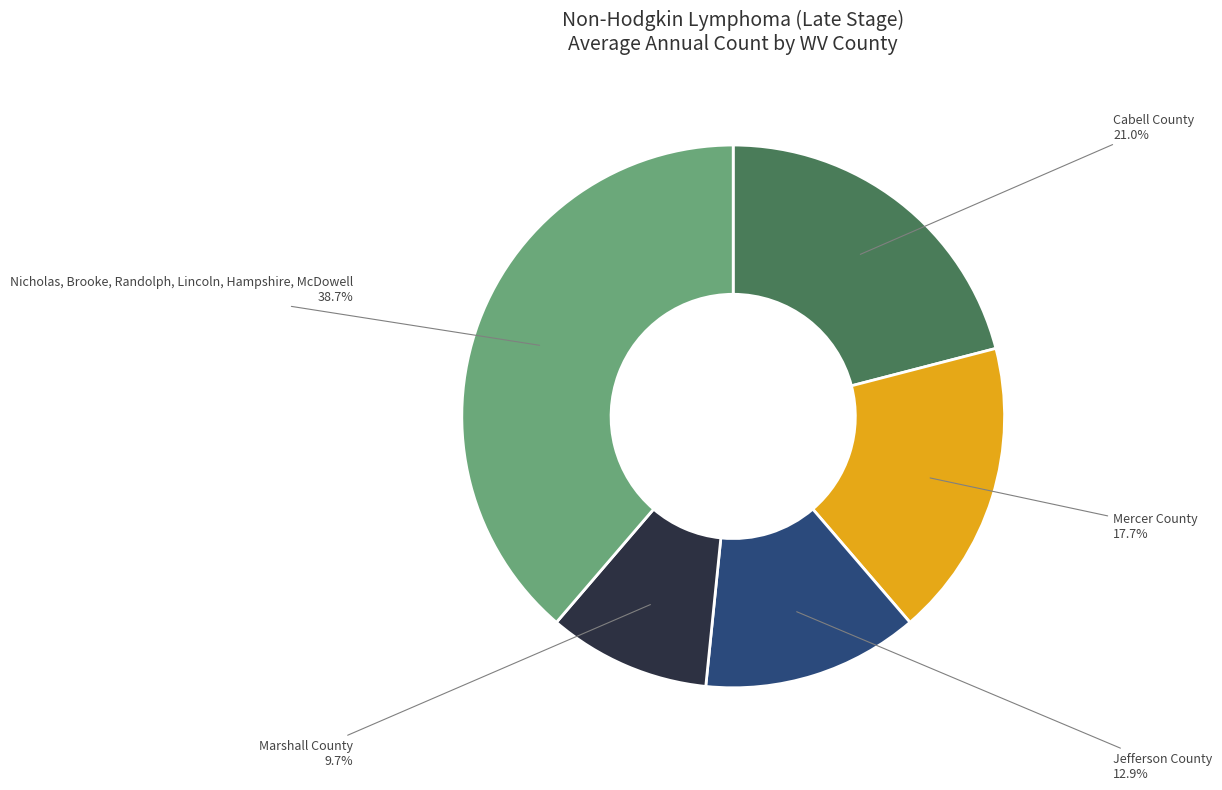

Is there any slice that represents more than half of the pie?

No